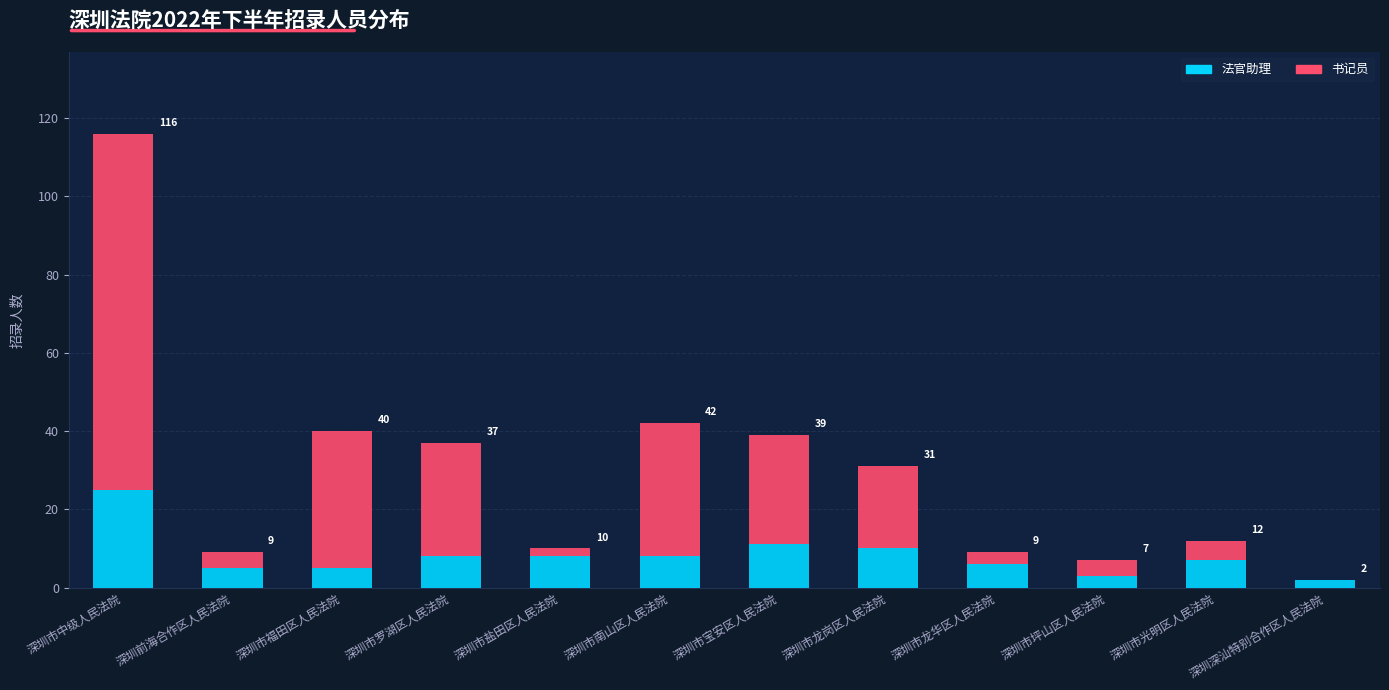

What are all the series names shown in the legend?

法官助理, 书记员